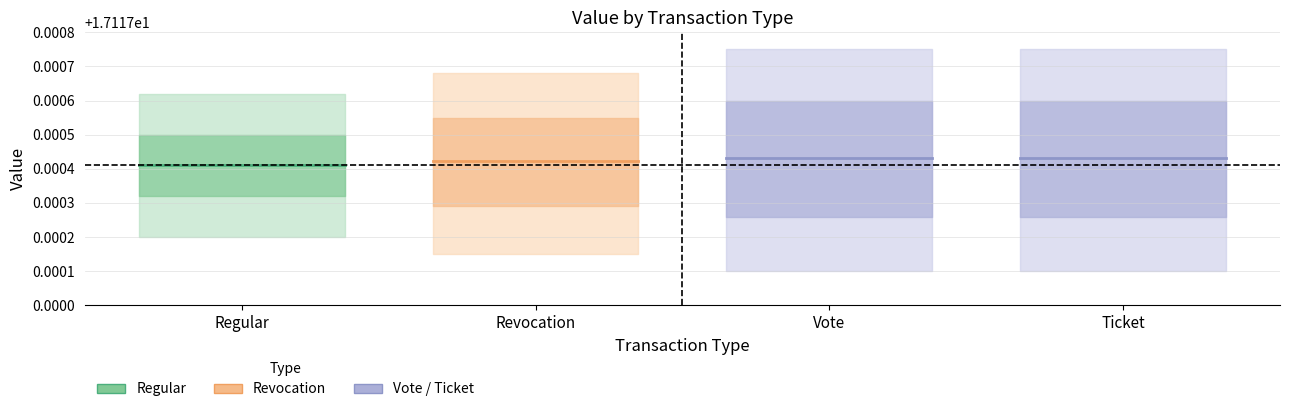

Reading left to right, what are all the values shown in this chart?

Regular: 17.1	17.1	17.1	17.1
Revocation: 17.1	17.1	17.1	17.1
Vote: 17.1	17.1	17.1	17.1
Ticket: 17.1	17.1	17.1	17.1